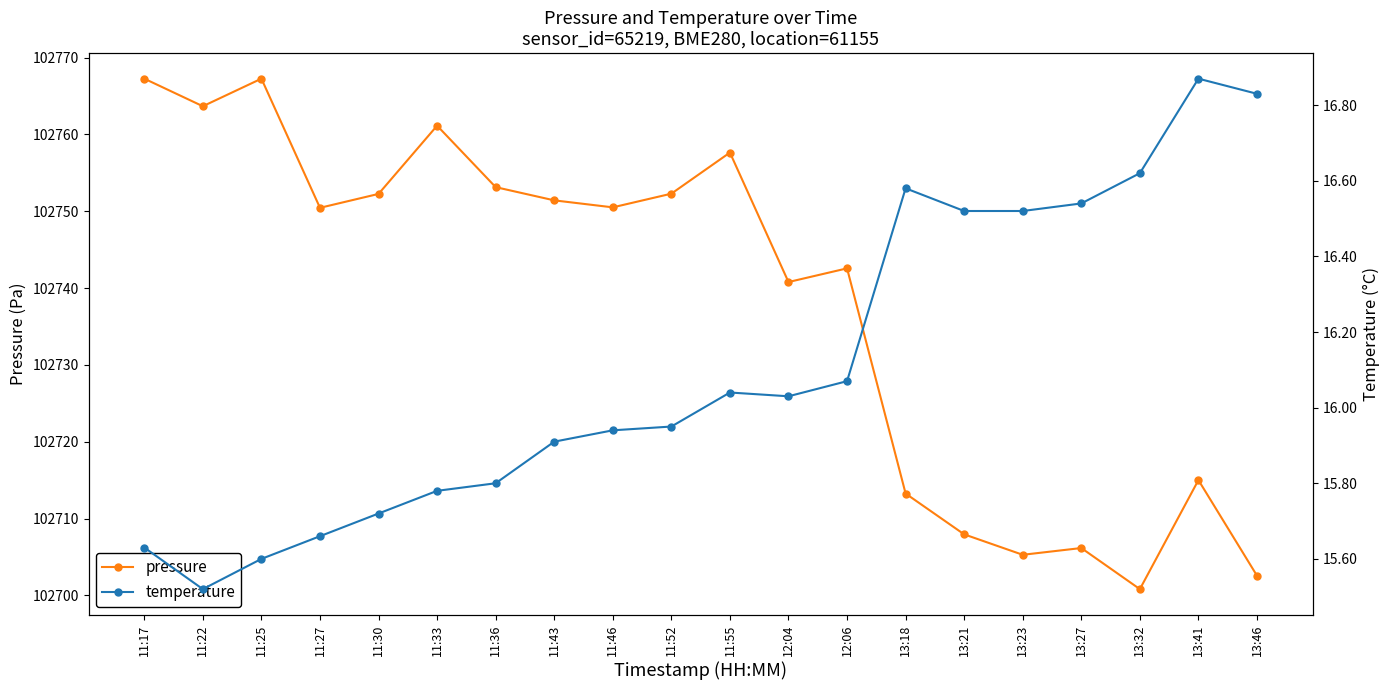

The pressure series shows 102751.4 at 11:43. True or false?

True